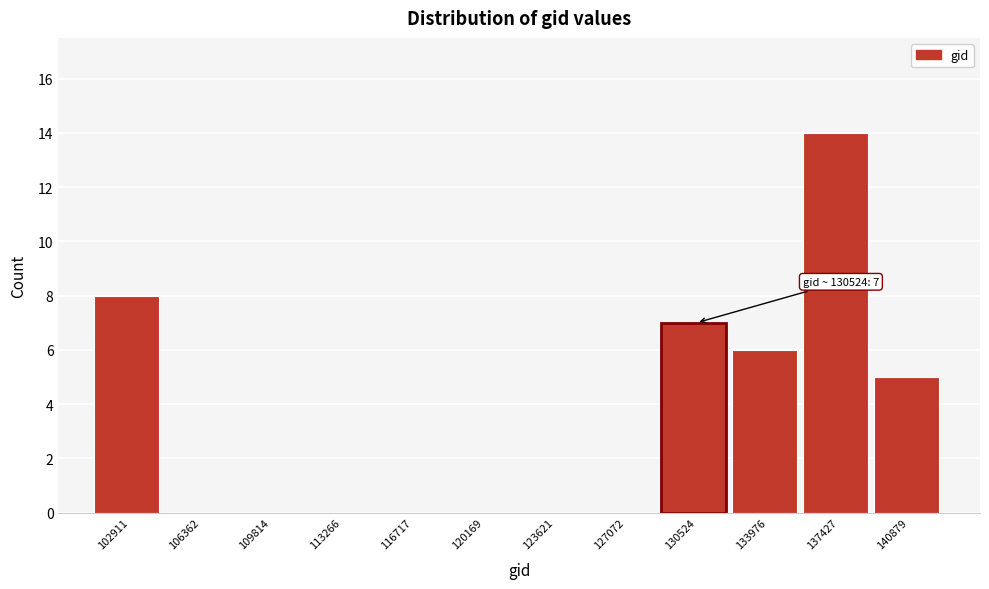

Reading left to right, transcribe all the data shown in this chart.

102911=8	106362=0	109814=0	113266=0	116717=0	120169=0	123621=0	127072=0	130524=7	133976=6	137427=14	140879=5